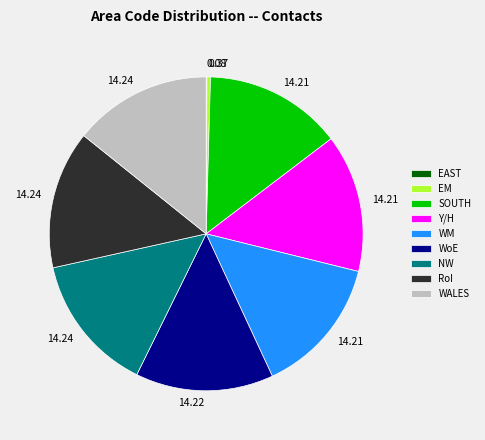

Combined, do Y/H and RoI account for over 50%?

No